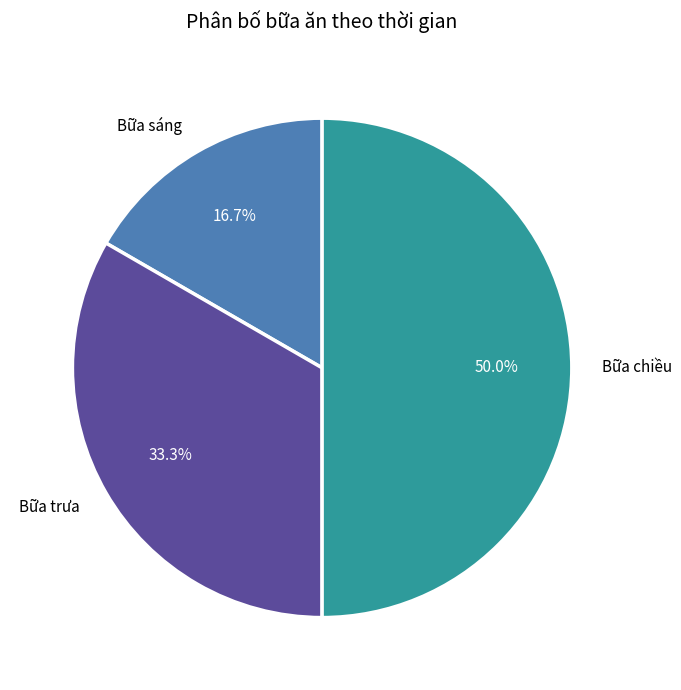

To the nearest percent, what portion does Bữa chiều represent?

50%